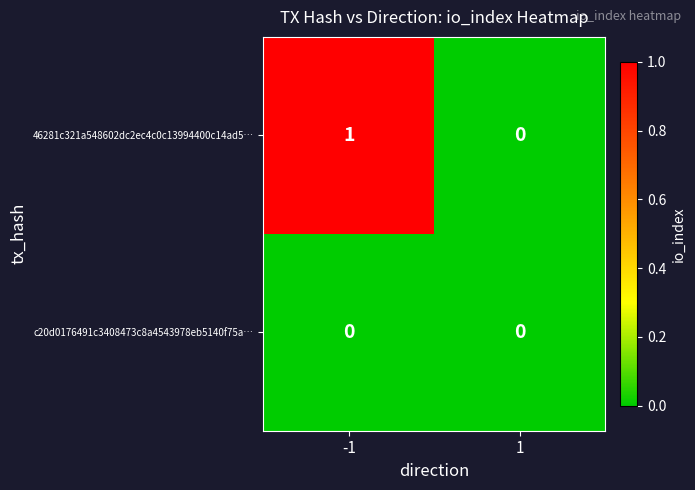

The 46281c321a548602dc2ec4c0c13994400c14ad5… series shows 0 at -1. True or false?

False